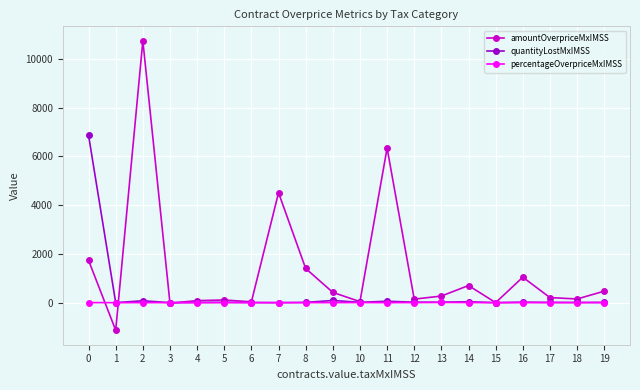

Is it true that percentageOverpriceMxIMSS equals 3.0 at 0?

True